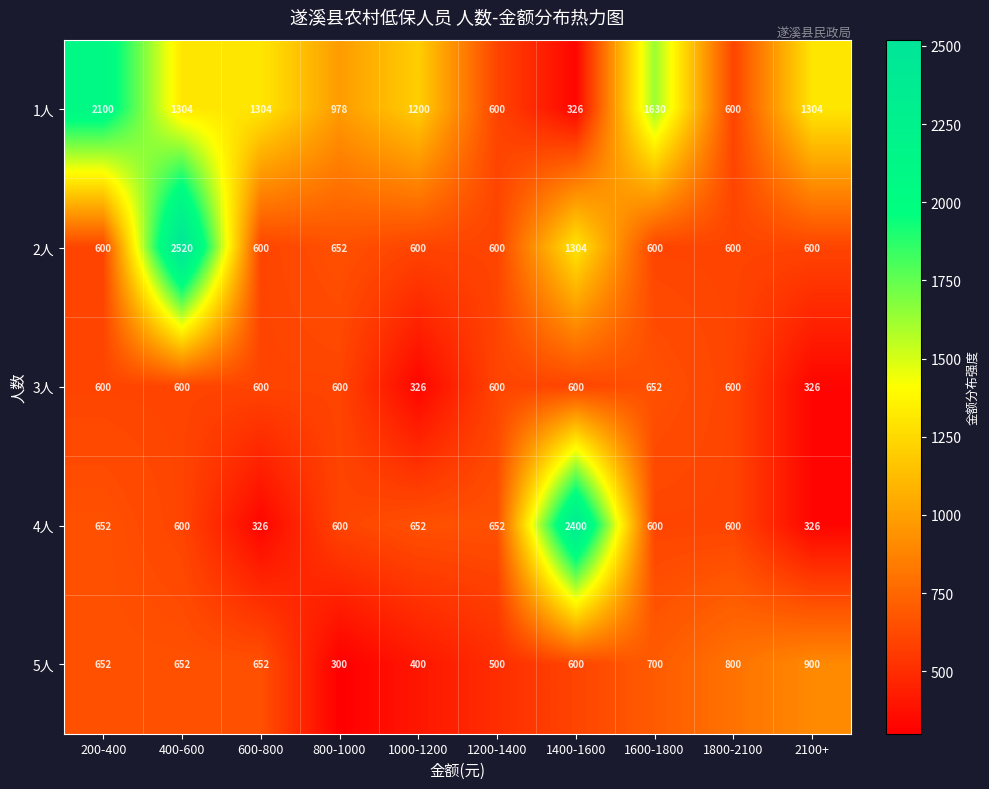

The value of 4人 at 1200-1400 is 652. True or false?

True